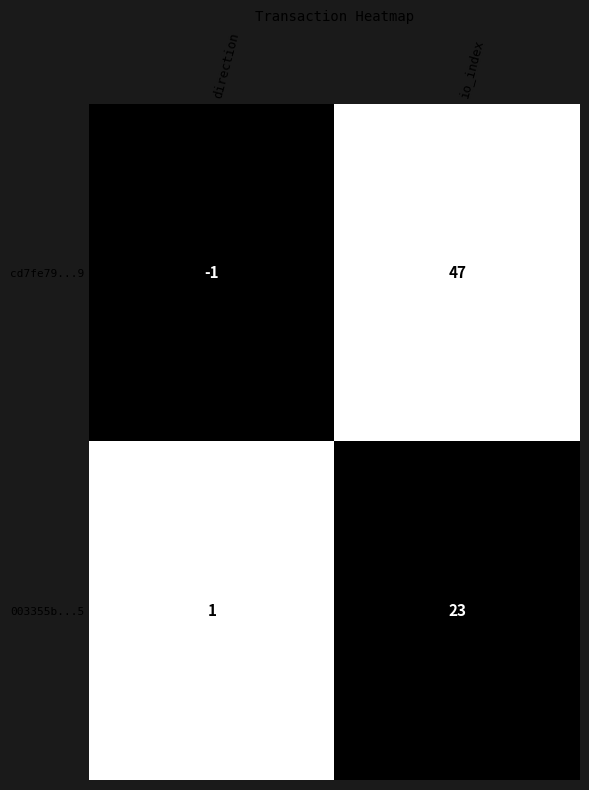

What is the average value of the cd7fe79...9 series?

23